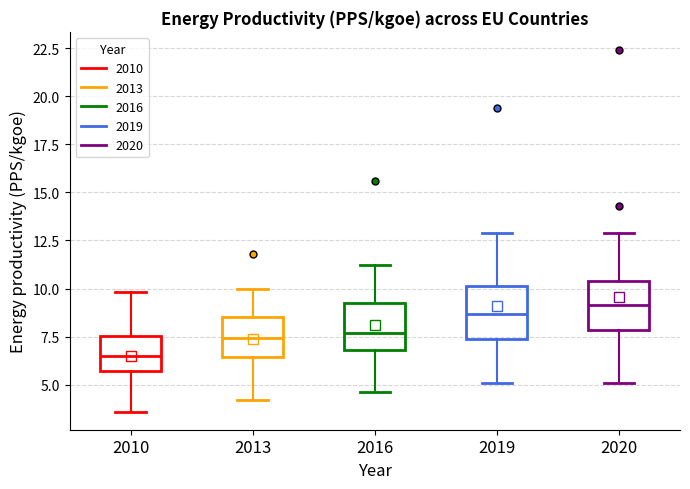

Reading left to right, read every box against the y-axis: the position of its median line, the range the box covers, and the ends of its whiskers. The values are not printed on the chart, so give them approximately, as read against the axis.

2010: median 6.5, box 5.5 to 7.5, whiskers 3.5 to 10.0
2013: median 7.5, box 6.5 to 8.5, whiskers 4.0 to 10.0
2016: median 7.5, box 7.0 to 9.0, whiskers 4.5 to 11.0
2019: median 8.5, box 7.5 to 10.0, whiskers 5.0 to 13.0
2020: median 9.0, box 8.0 to 10.5, whiskers 5.0 to 13.0